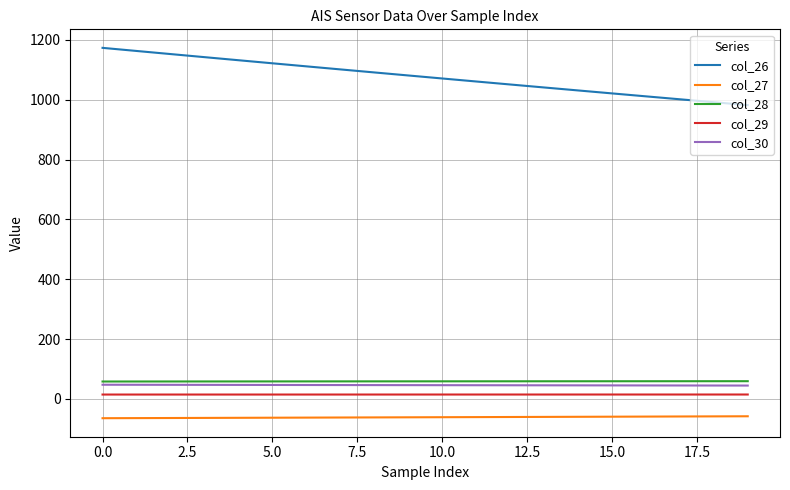

Which series has the largest total across all categories?

col_26